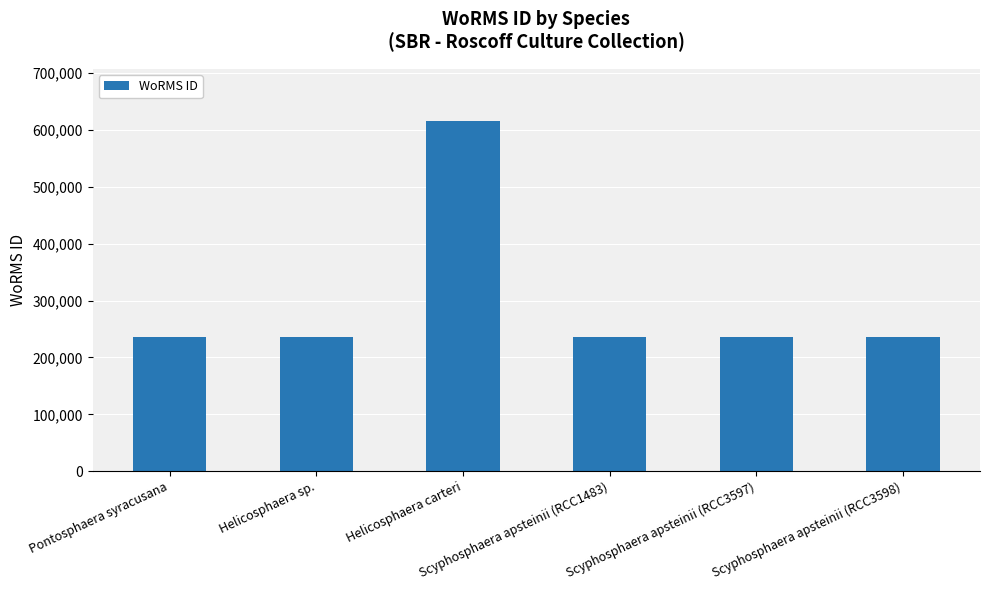

What is the difference between the maximum and second lowest values?

379464